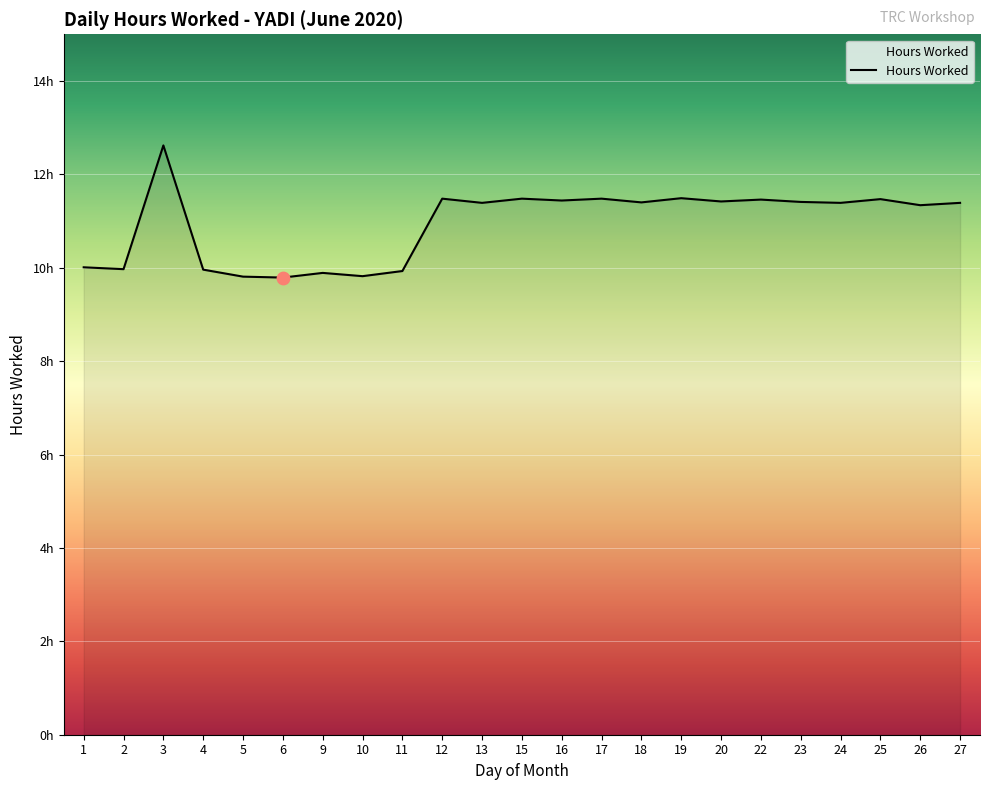

Does the chart have visible grid lines?

Yes